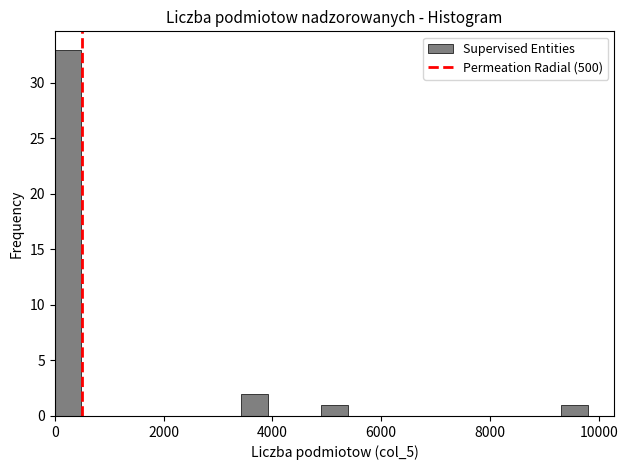

Read against the x-axis, roughly where is the centre of the tallest bar?

200